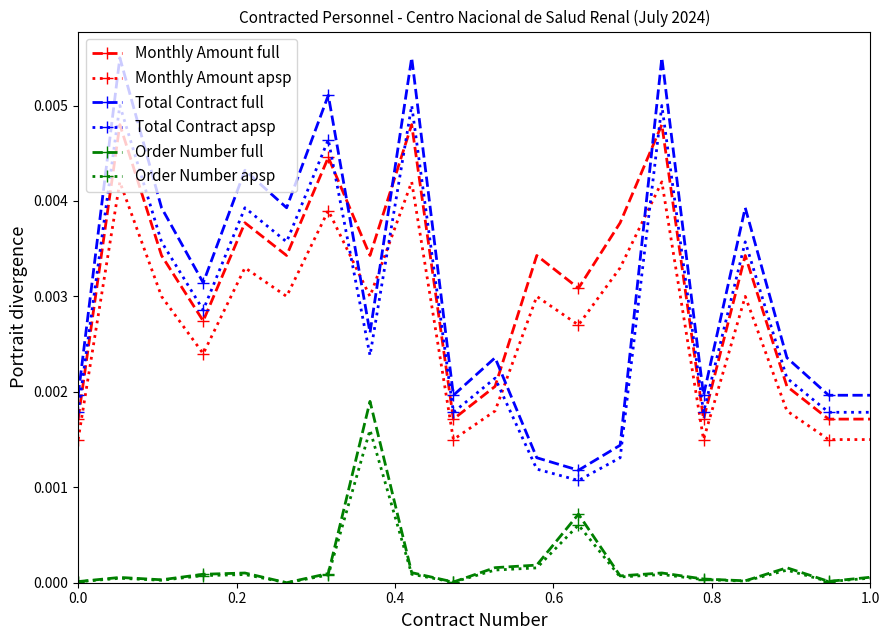

True or false: Order Number full has more than 1 interior local peaks.

True